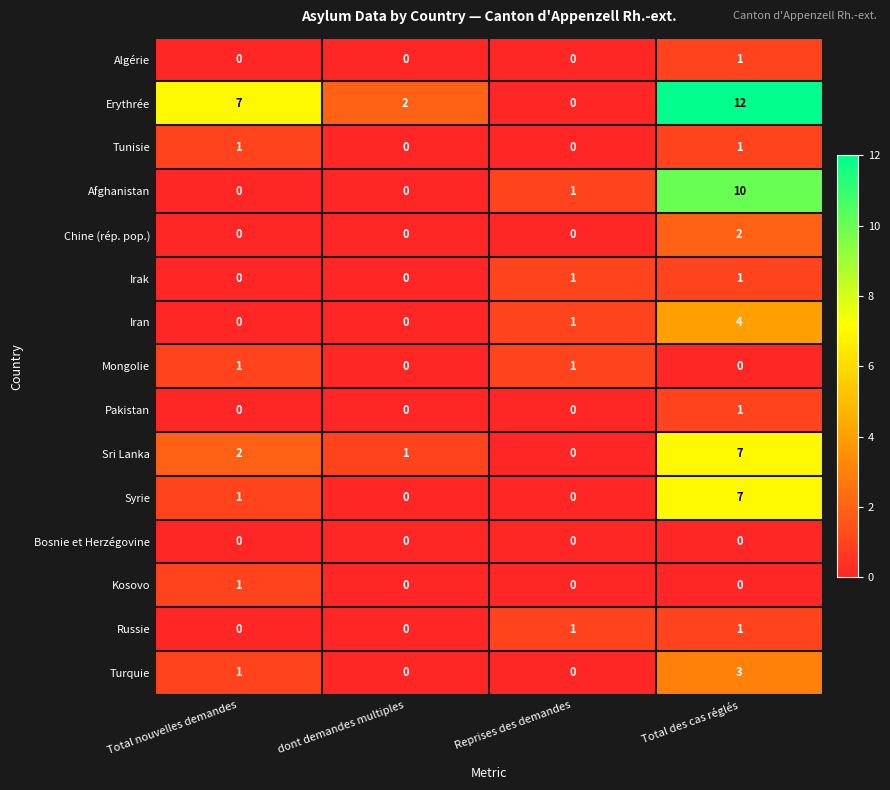

The value of Afghanistan at Total des cas réglés is 14. True or false?

False